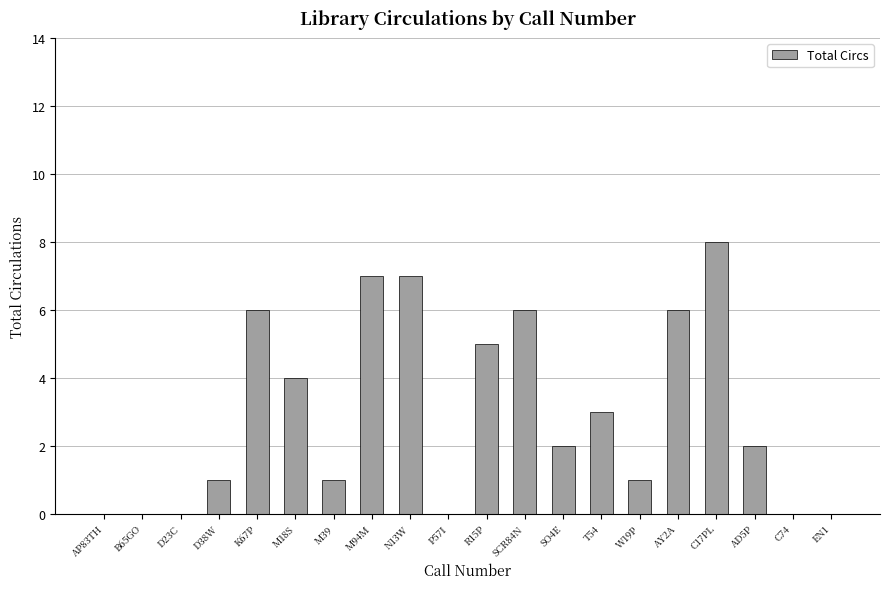

Which has a higher value, T54 or M94M?

M94M